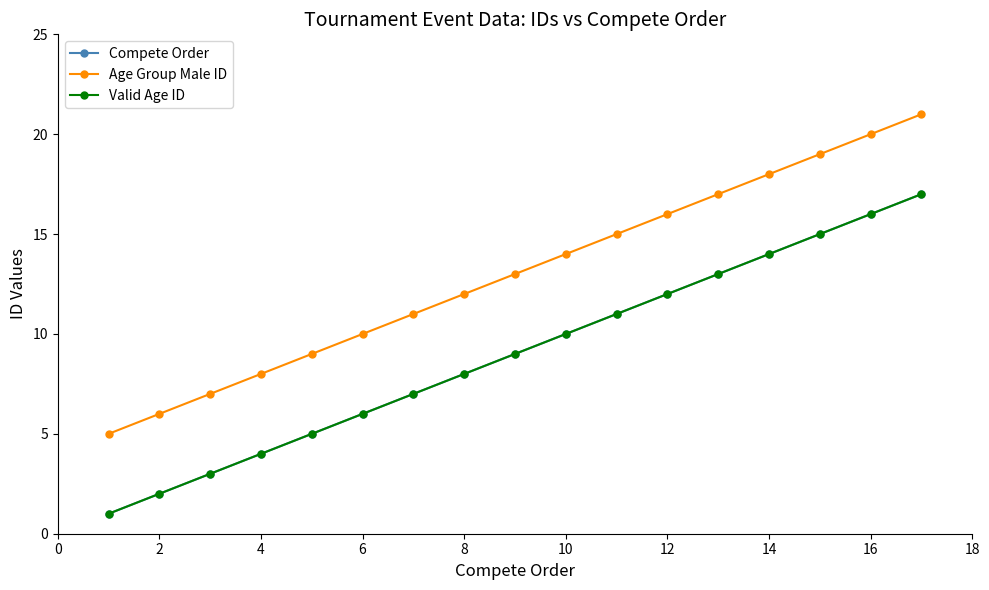

Reading left to right, extract all data points from this chart.

Compete Order: 1	2	3	4	5	6	7	8	9	10	11	12	13	14	15	16	17
Age Group Male ID: 5	6	7	8	9	10	11	12	13	14	15	16	17	18	19	20	21
Valid Age ID: 1	2	3	4	5	6	7	8	9	10	11	12	13	14	15	16	17